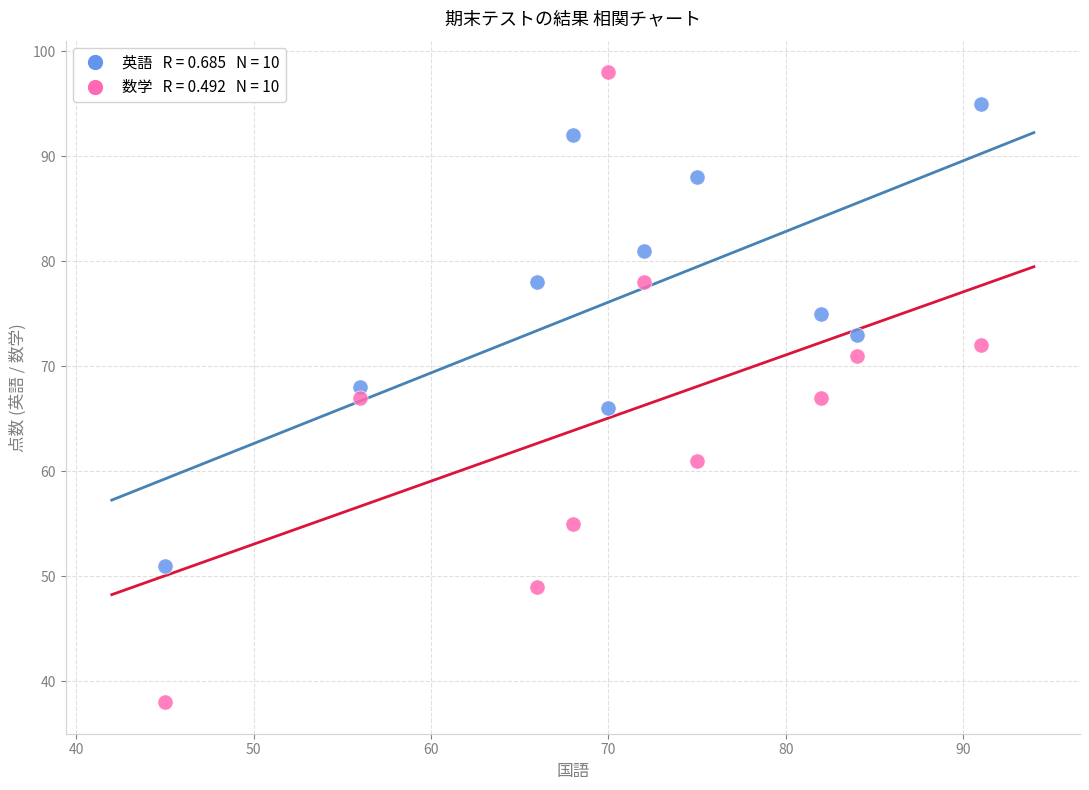

Across all data points, what is the range of X values (max minus min)?

46